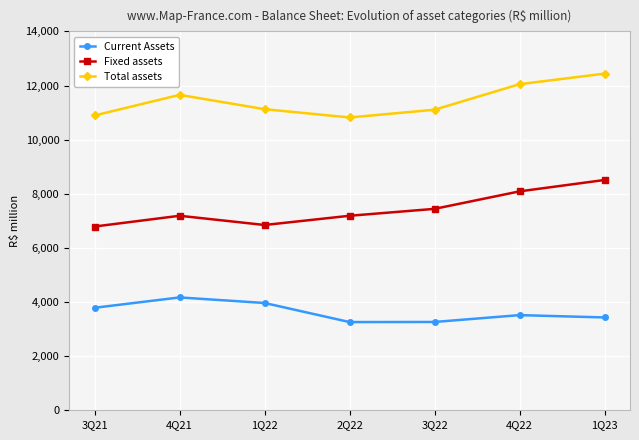

Which category has the highest value in the Total assets series?

1Q23